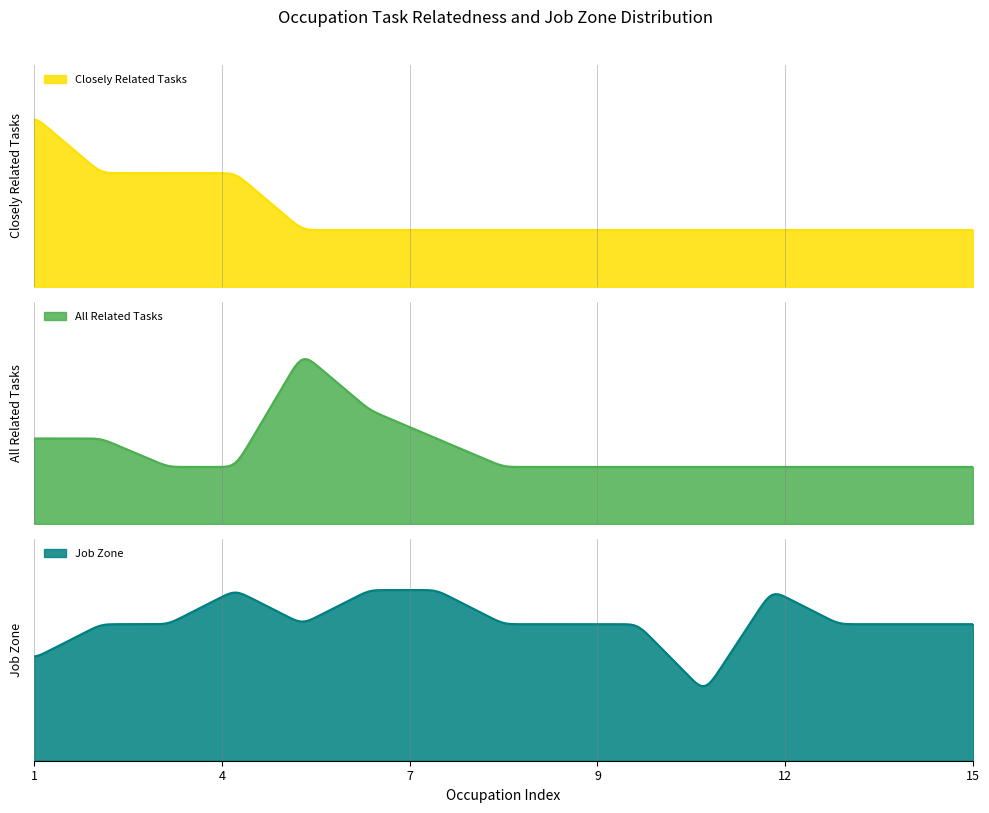

Rank the series by their average value, from lowest to highest.

closely_related, all_related, job_zone